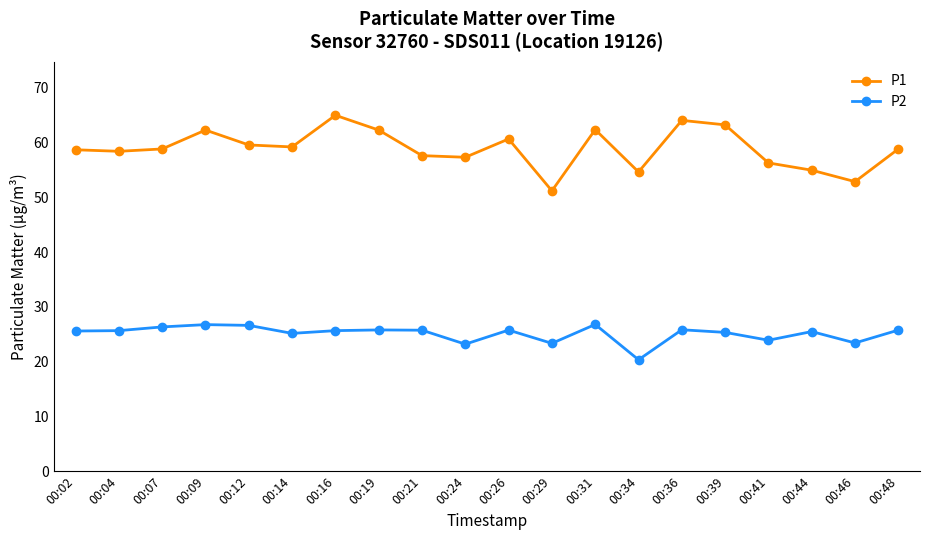

What is the total value across all series at 00:29?

74.6